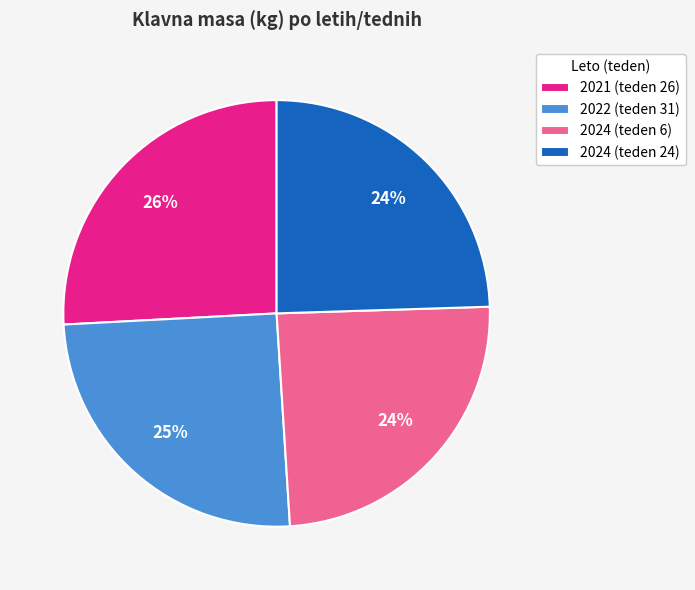

True or false: 2024 (teden 6) accounts for 24% of the total.

True